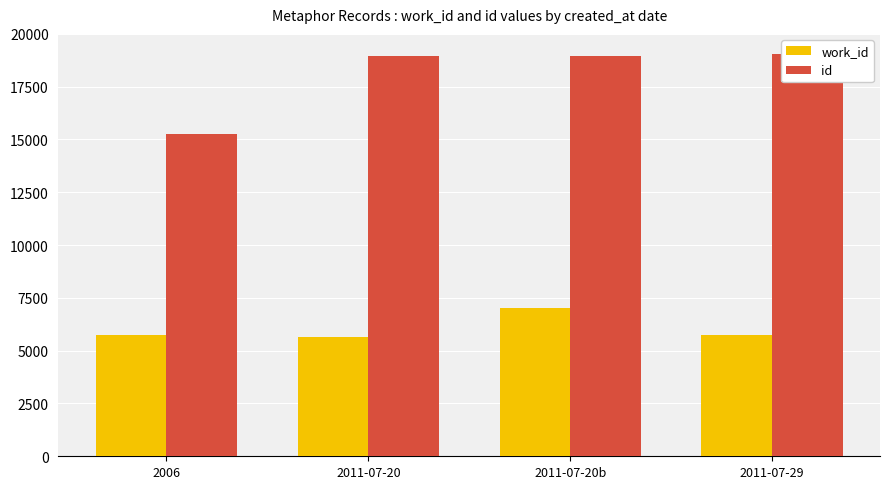

List the series in order of their overall mean, highest first.

id, work_id